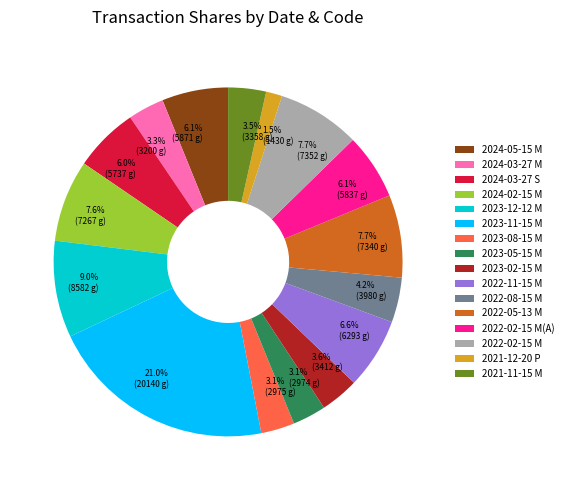

How many segments does this pie chart have?

16